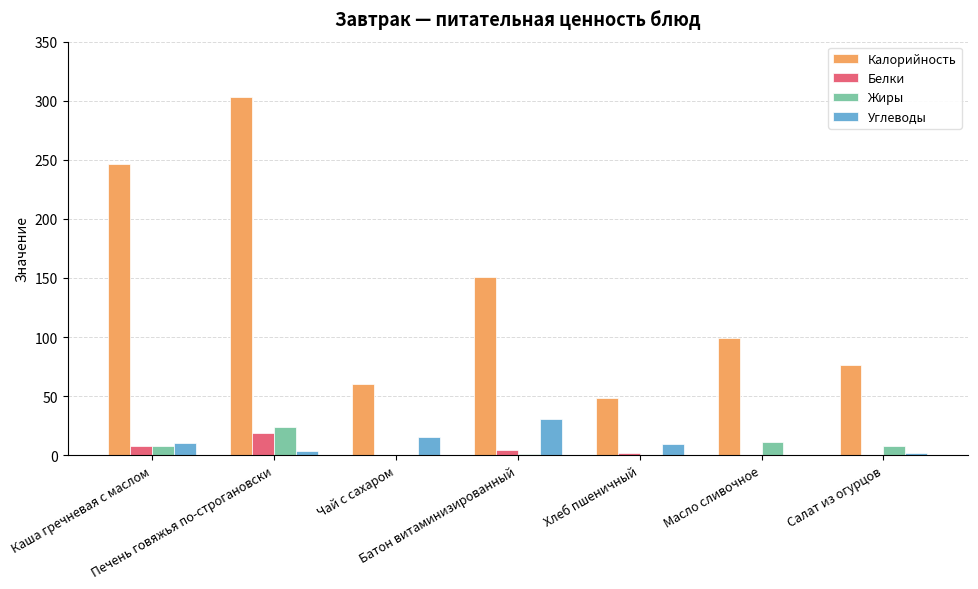

What are all the series names shown in the legend?

Калорийность, Белки, Жиры, Углеводы